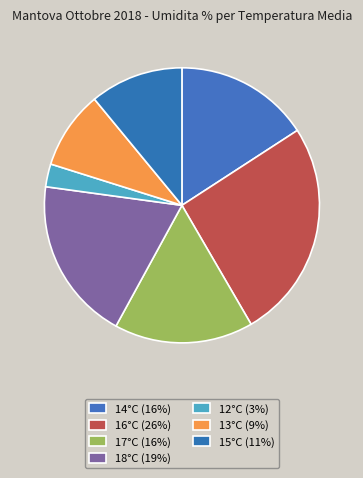

Count the number of slices in the pie.

7